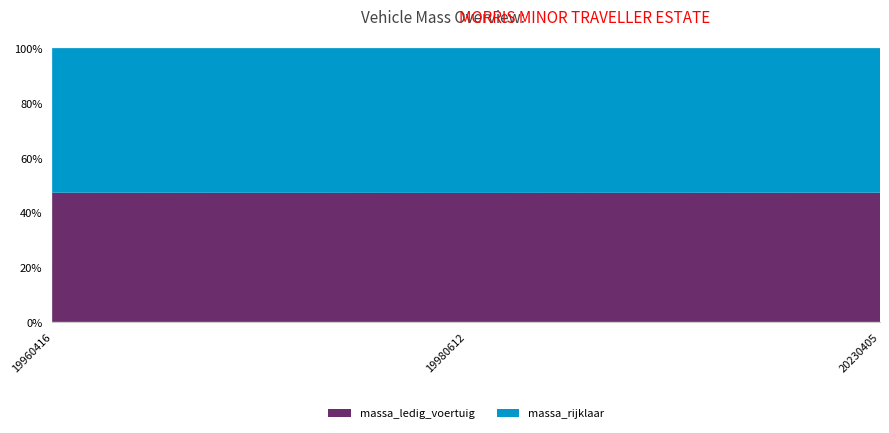

Reading left to right, transcribe all the data shown in this chart.

massa_ledig_voertuig: 840	820	840
massa_rijklaar: 940	920	940